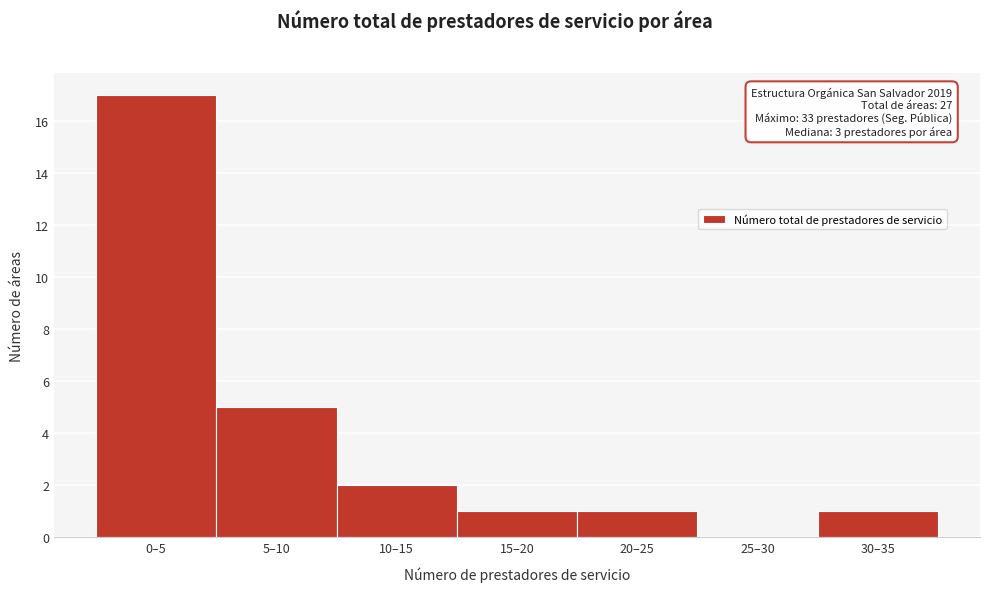

Reading right to left, transcribe all the data shown in this chart.

30–35=1	25–30=0	20–25=1	15–20=1	10–15=2	5–10=5	0–5=17